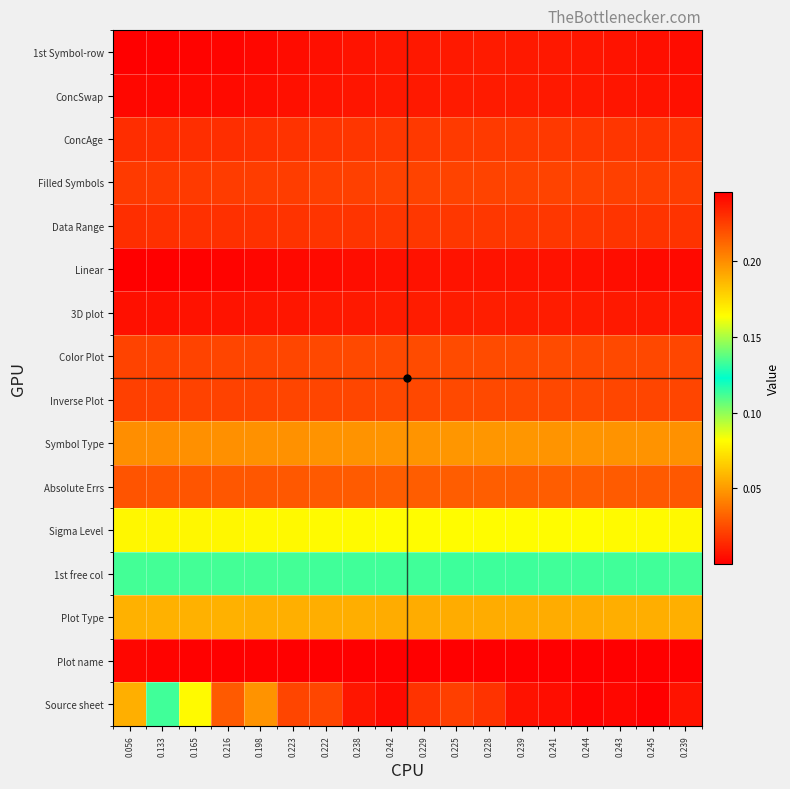

List the series in order of their peak value, highest first.

Source sheet, Linear, 1st Symbol-row, ConcSwap, 3D plot, ConcAge, Data Range, Filled Symbols, Inverse Plot, Color Plot, Absolute Errs, Symbol Type, Sigma Level, 1st free col, Plot Type, Plot name